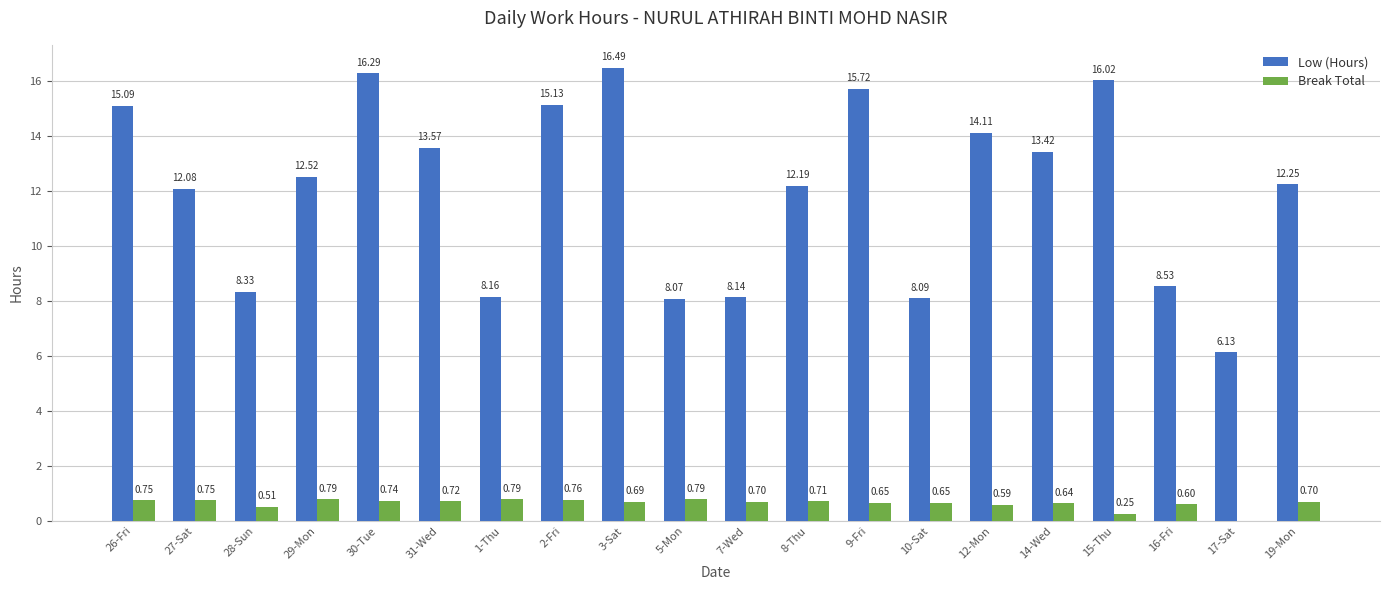

Between 30-Tue and 15-Thu, which series saw the biggest shift?

Break Total